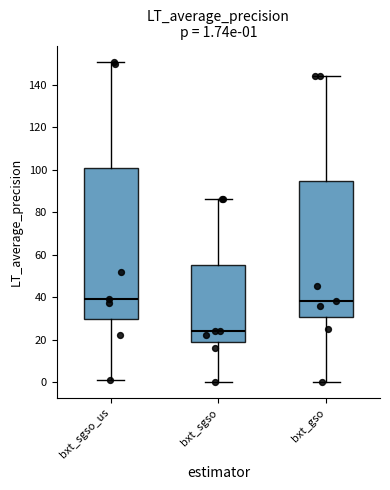

Which box is the tallest, from its lower edge to its upper edge?

bxt_sgso_us